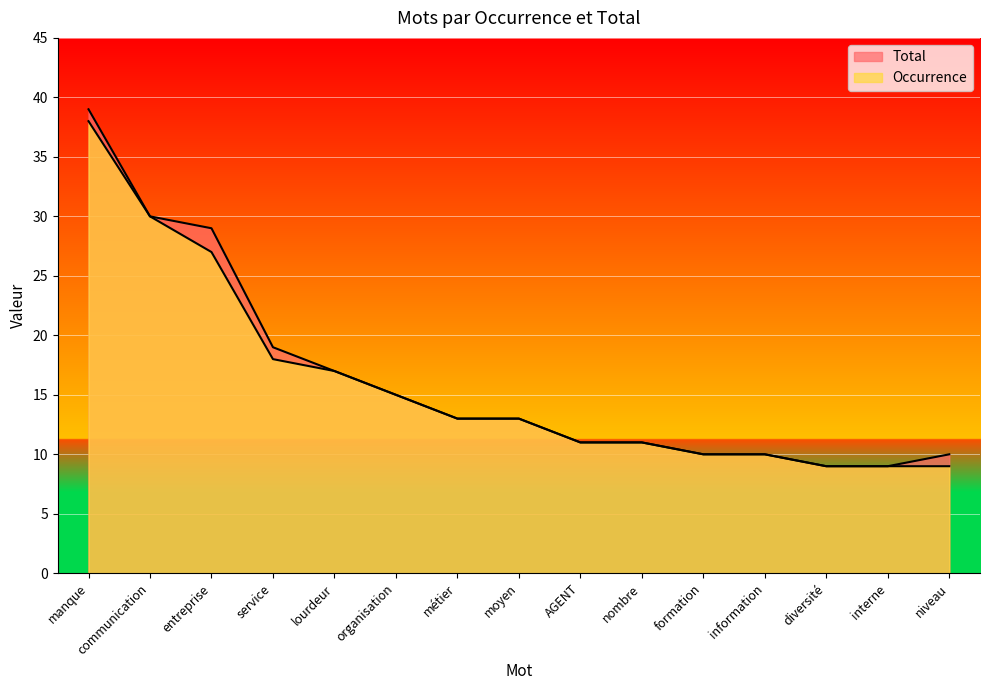

What is the sum of the Occurrence values at communication and manque?

68